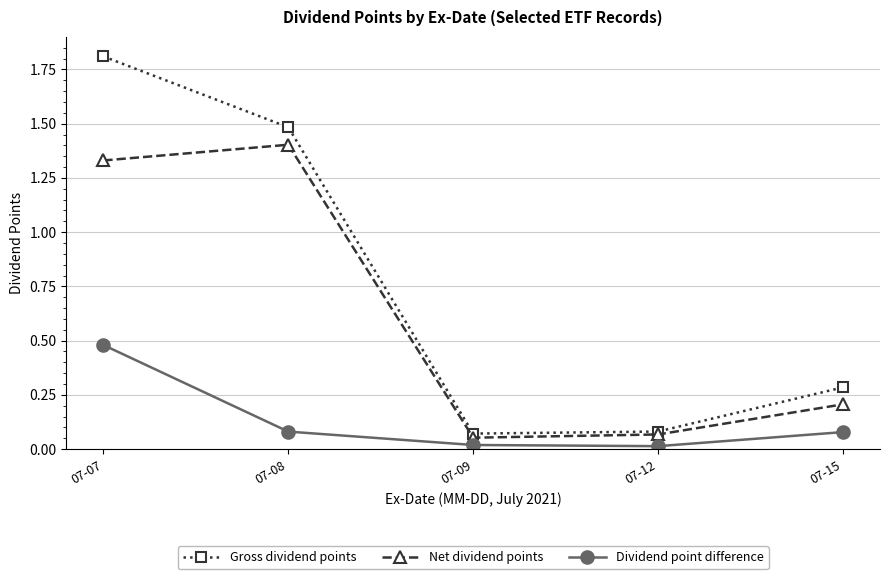

Does the chart have visible grid lines?

Yes